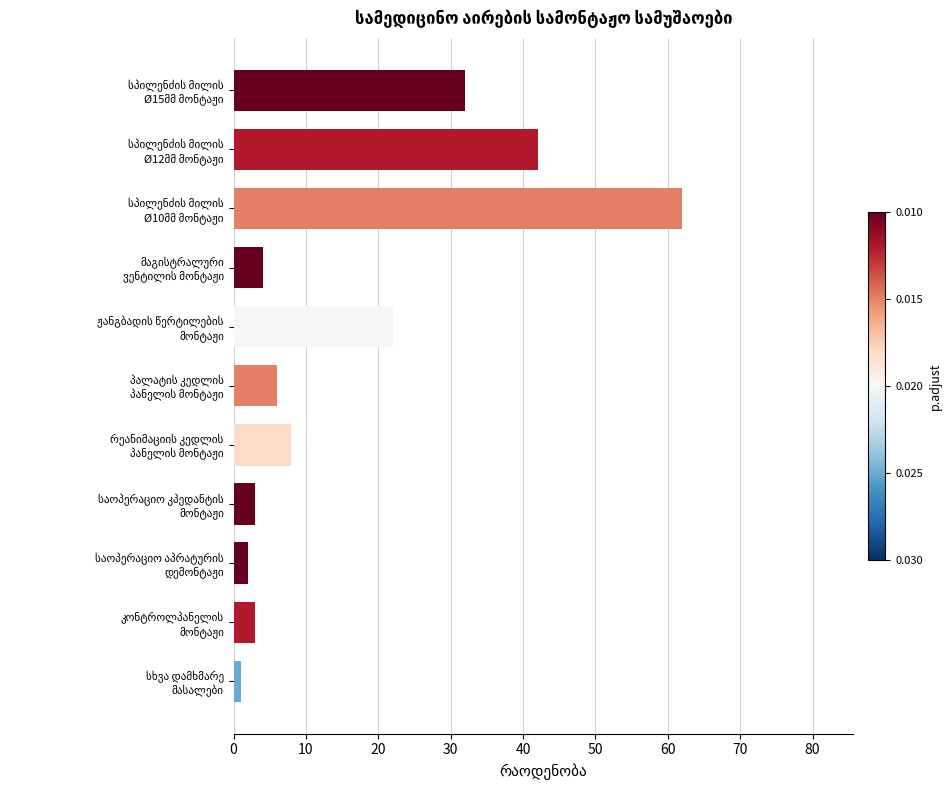

What is the maximum value shown in the chart?

62